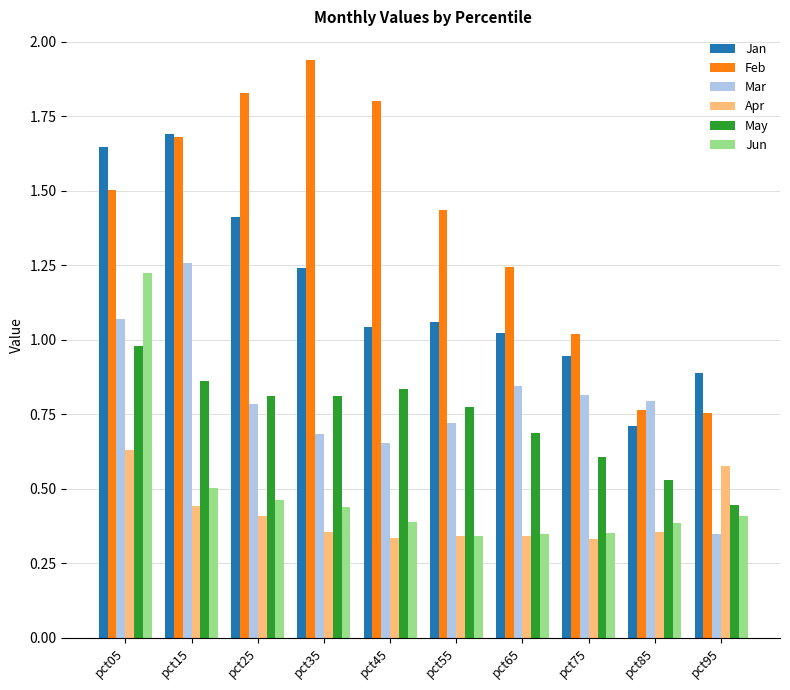

What are all the series names shown in the legend?

Jan, Feb, Mar, Apr, May, Jun